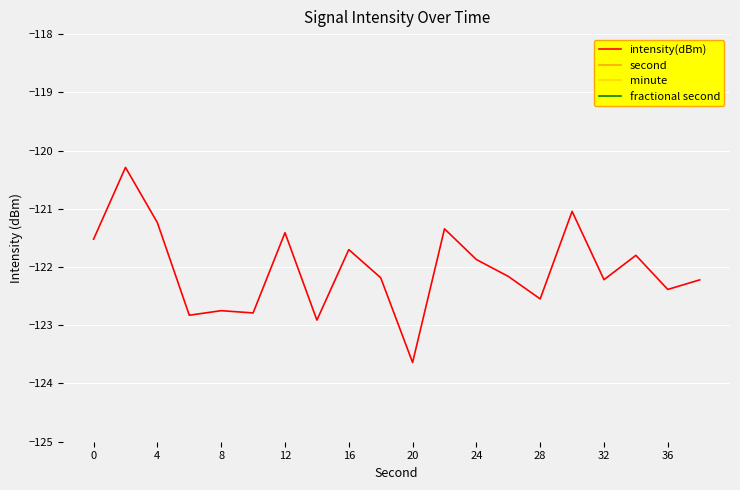

True or false: intensity(dBm) and second intersect in this chart.

False